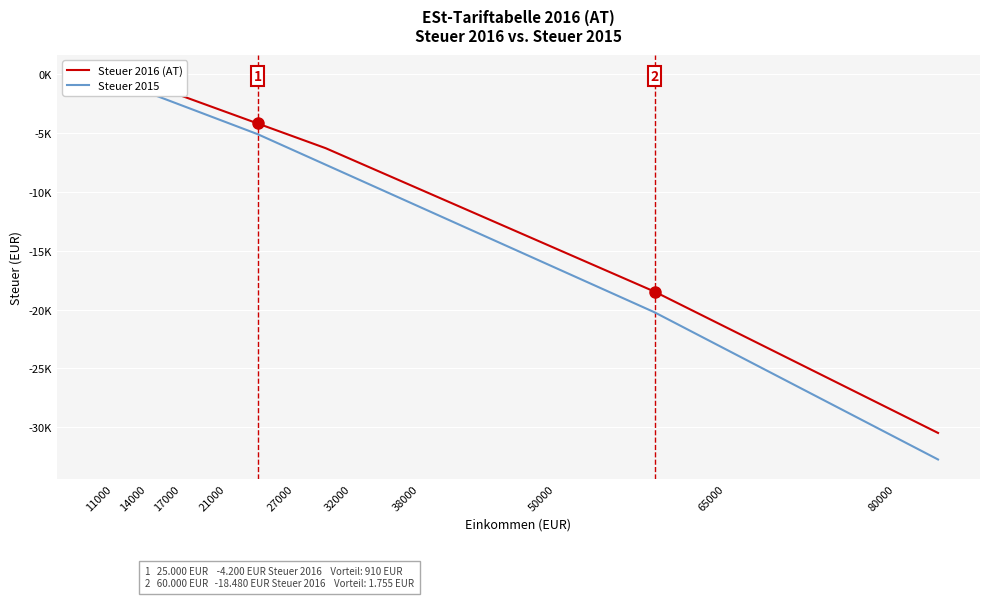

True or false: Steuer 2016 (AT) and Steuer 2015 cross at least once.

False